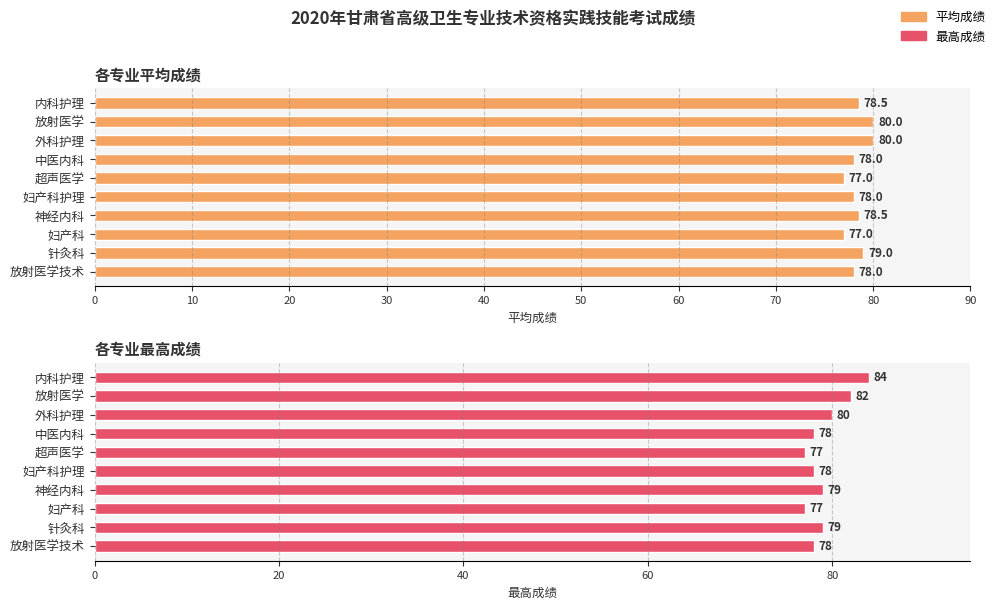

Count the number of data series in this chart.

2